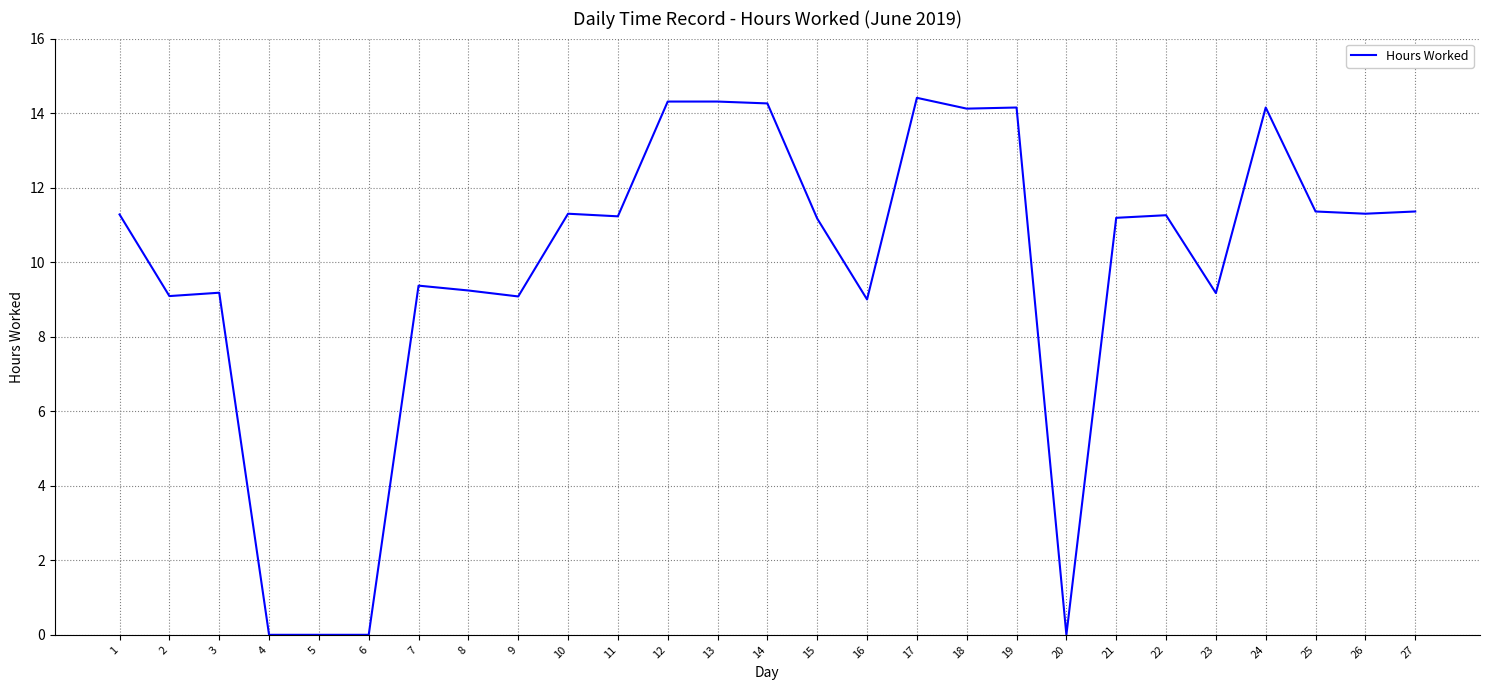

Does the chart display data point markers on the line(s)?

No